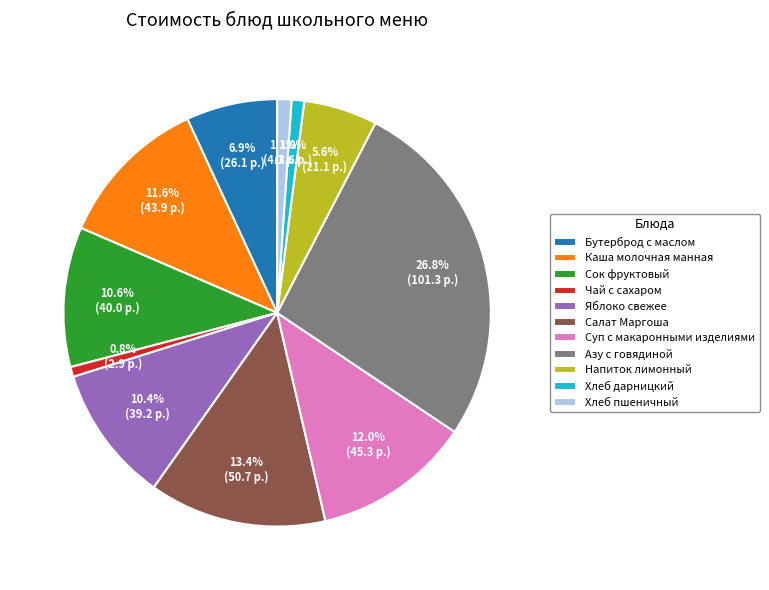

To the nearest percent, what is the combined percentage of Яблоко свежее and Салат Маргоша?

24%